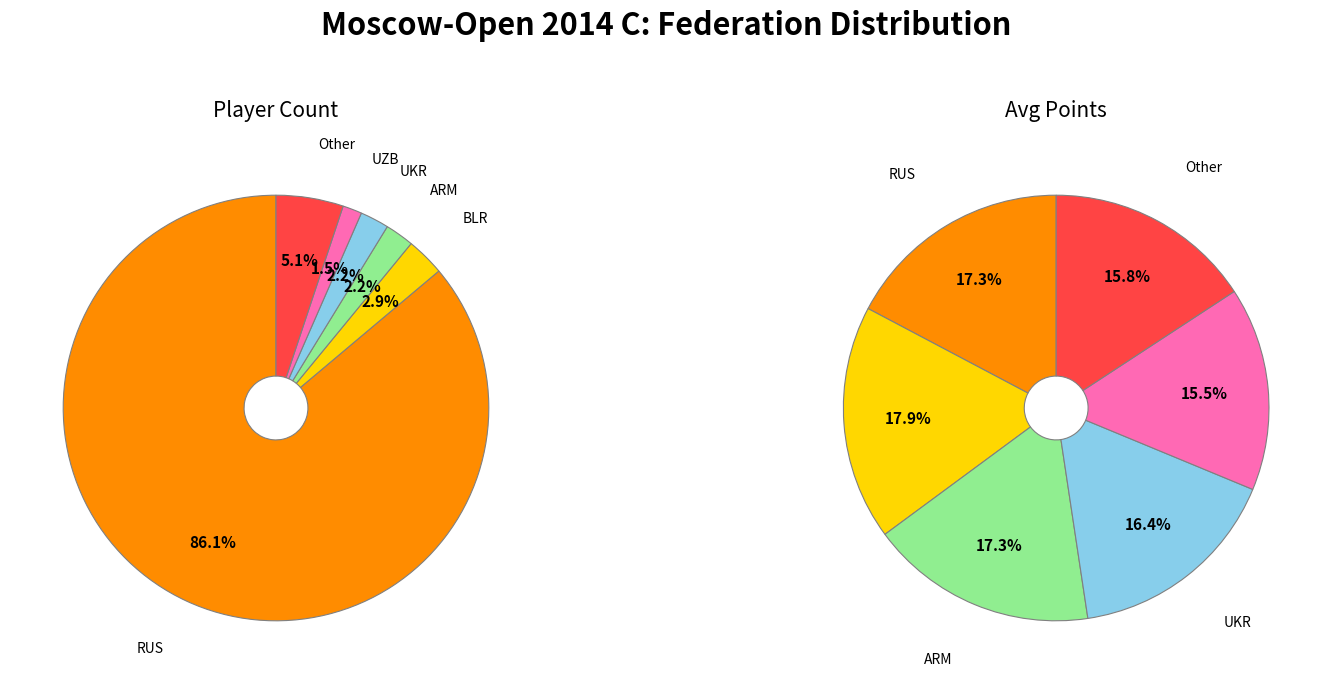

To the nearest percent, what percentage of the pie is BLR?

3%